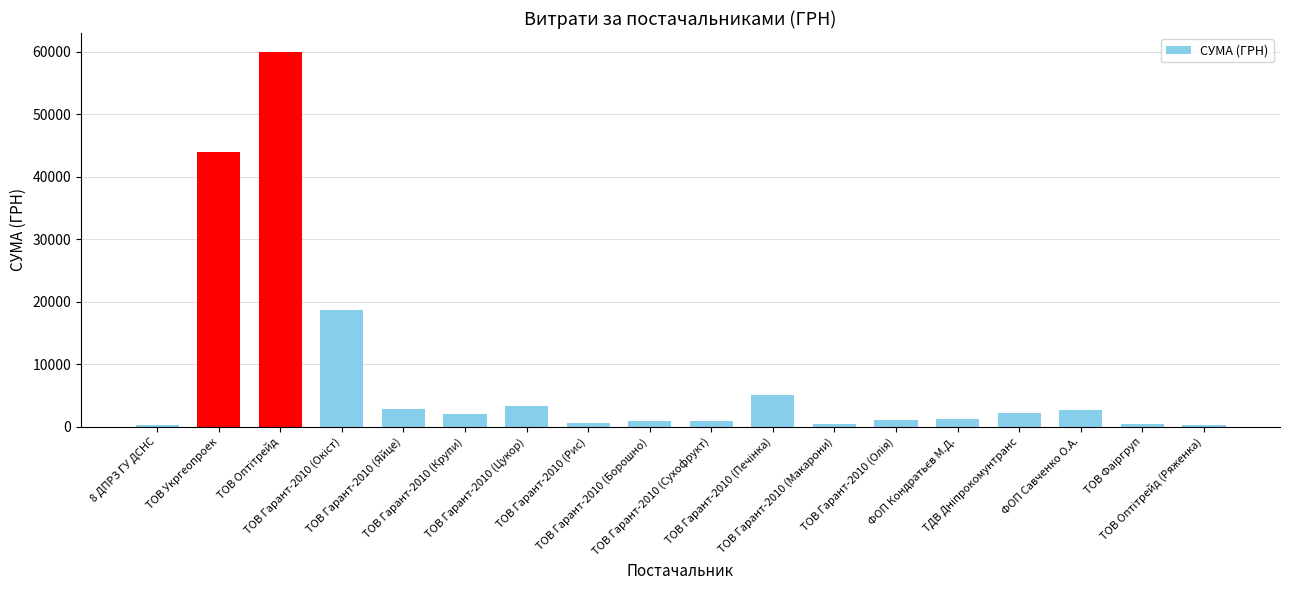

How many bars are there in total?

18